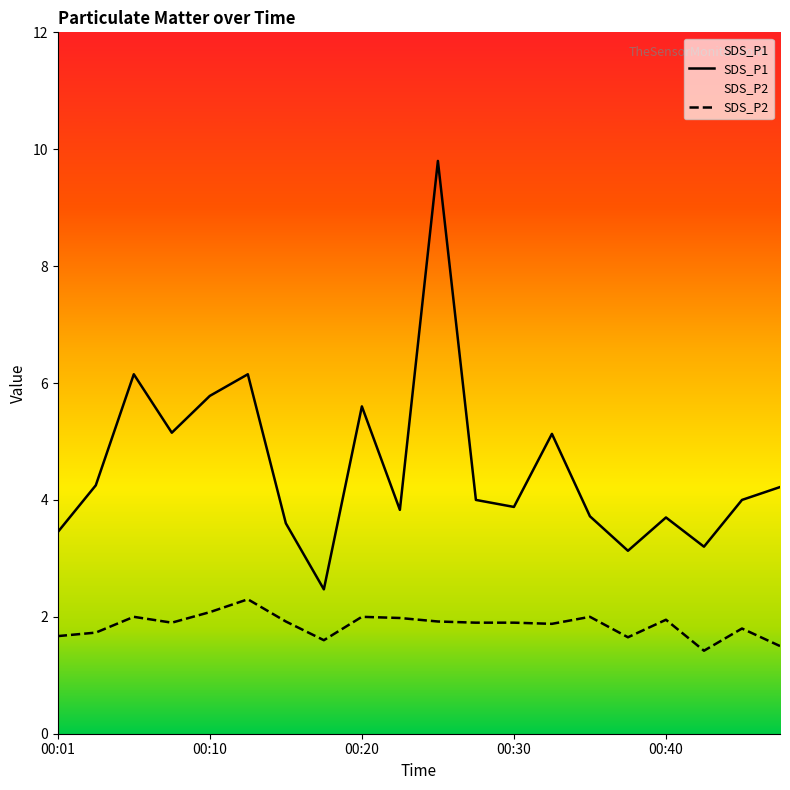

Between 00:15 and 00:47, which series saw the biggest shift?

SDS_P1